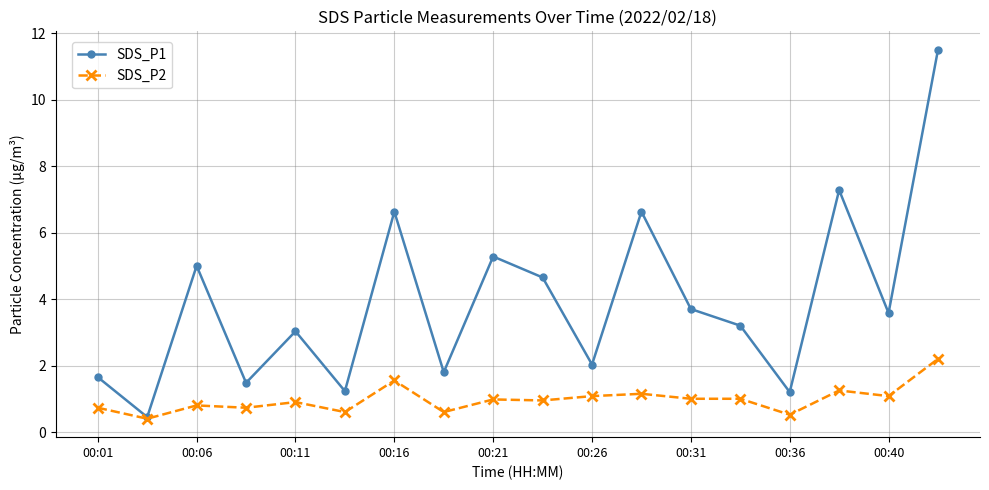

Rank the series by their average value, from highest to lowest.

SDS_P1, SDS_P2